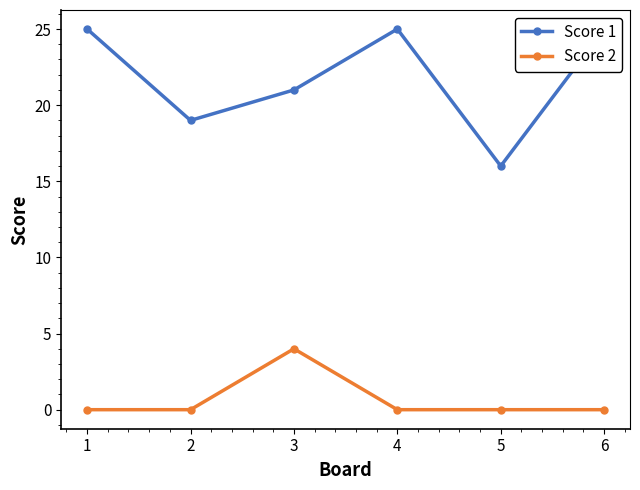

Reading right to left, transcribe all the data shown in this chart.

Score 1: 6=25	5=16	4=25	3=21	2=19	1=25
Score 2: 6=0	5=0	4=0	3=4	2=0	1=0